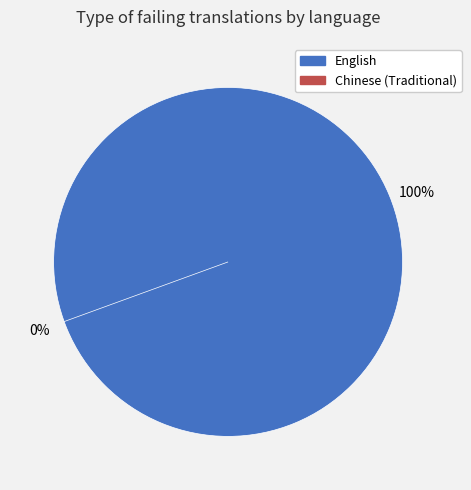

Combined, do Chinese (Traditional) and English account for over 50%?

Yes